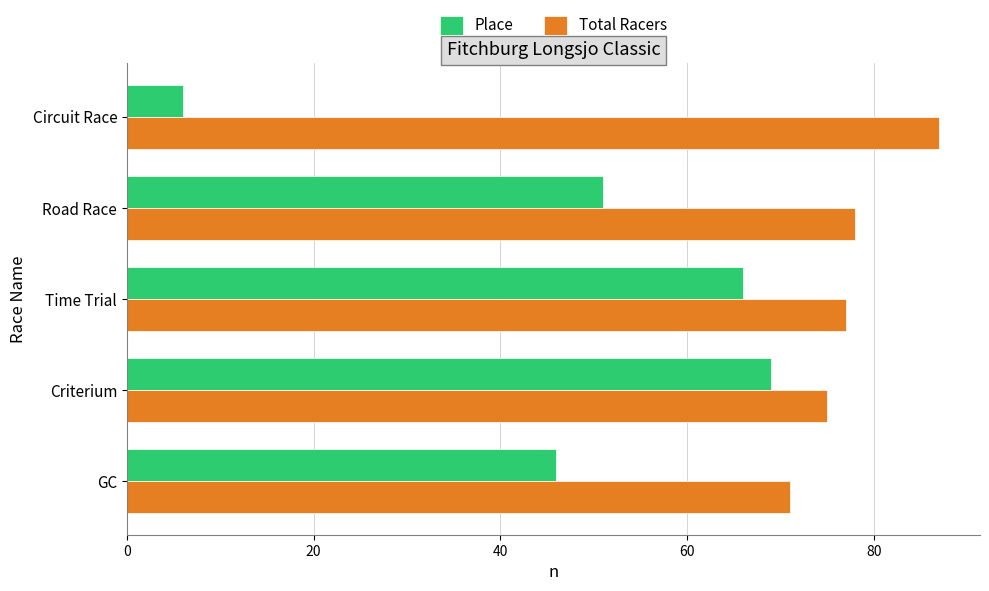

At how many categories does at least one series exceed 25?

5